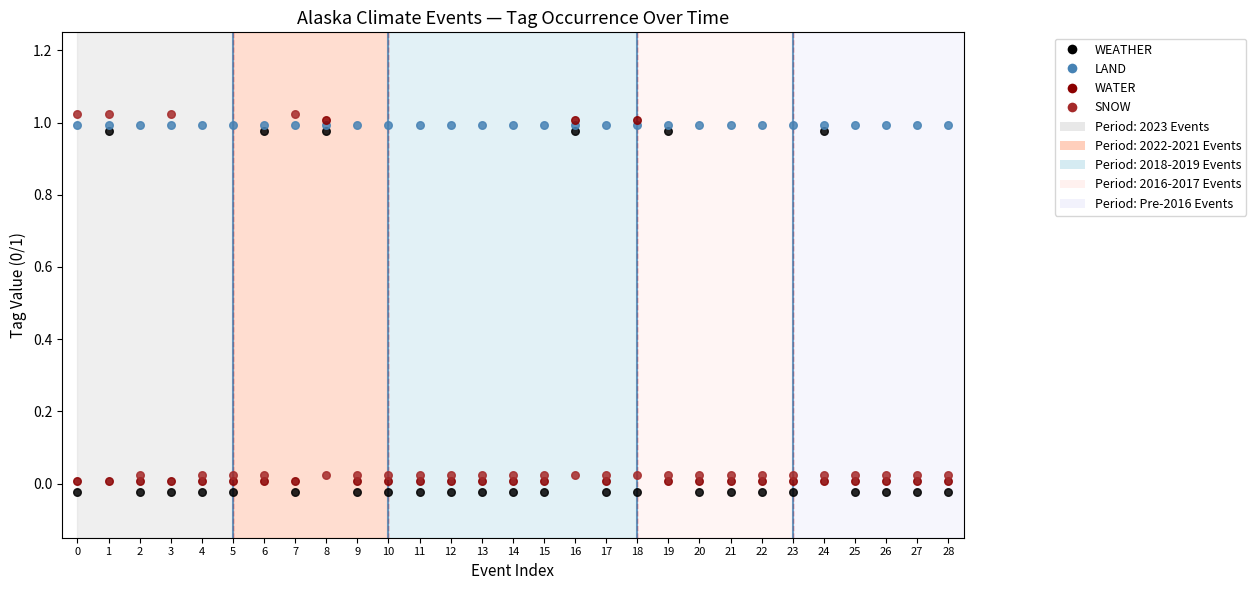

Which series has the largest Y range (max minus min)?

WEATHER